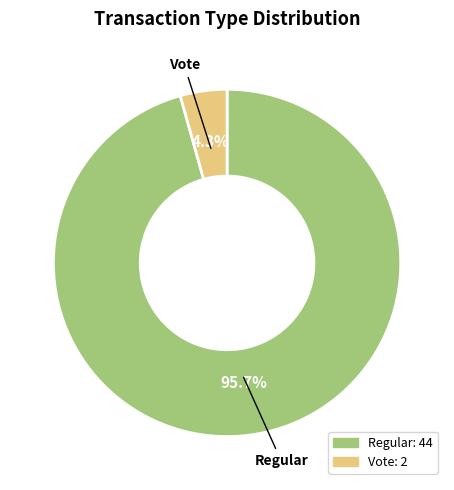

Is there a majority slice in this chart?

Yes